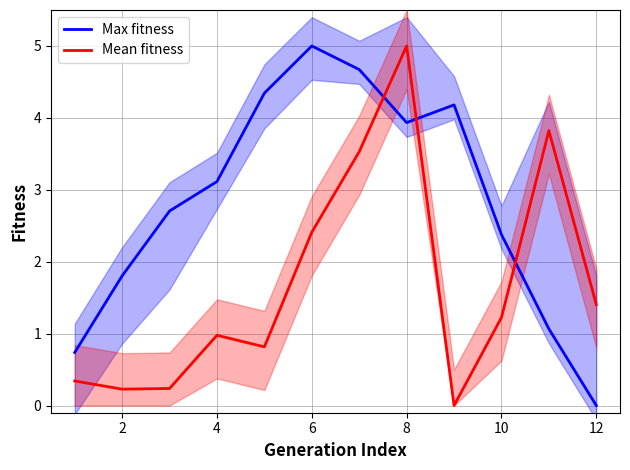

Does the chart display data point markers on the line(s)?

No